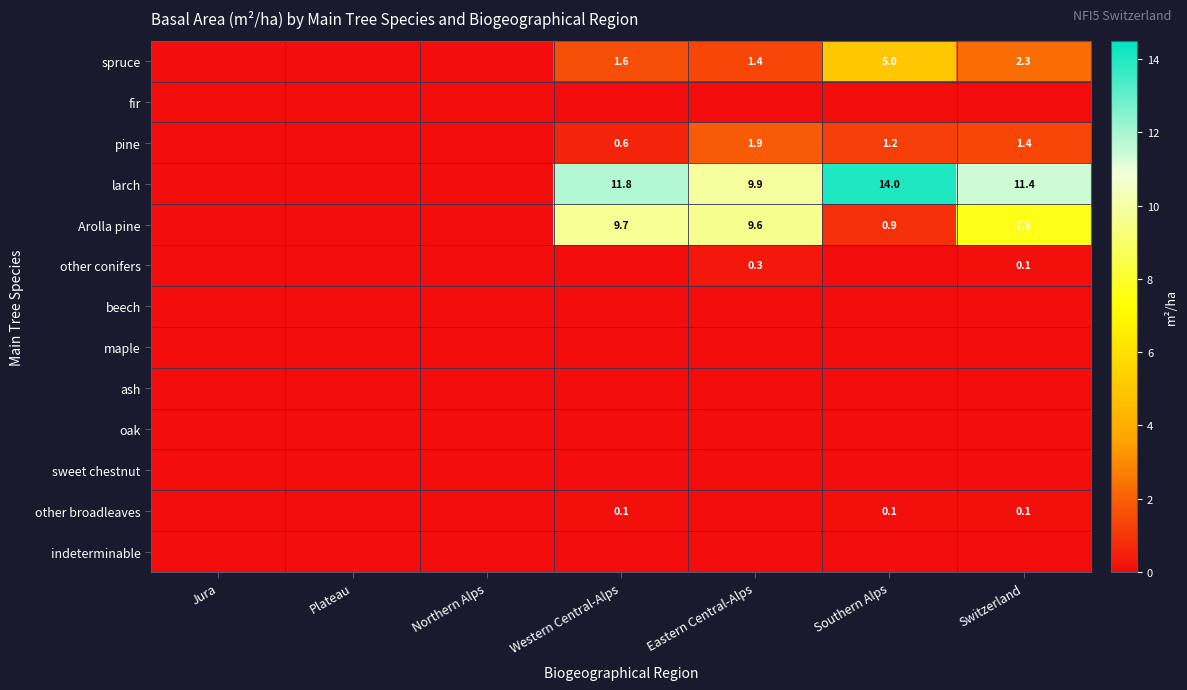

The spruce series shows 0.5 at Switzerland. True or false?

False